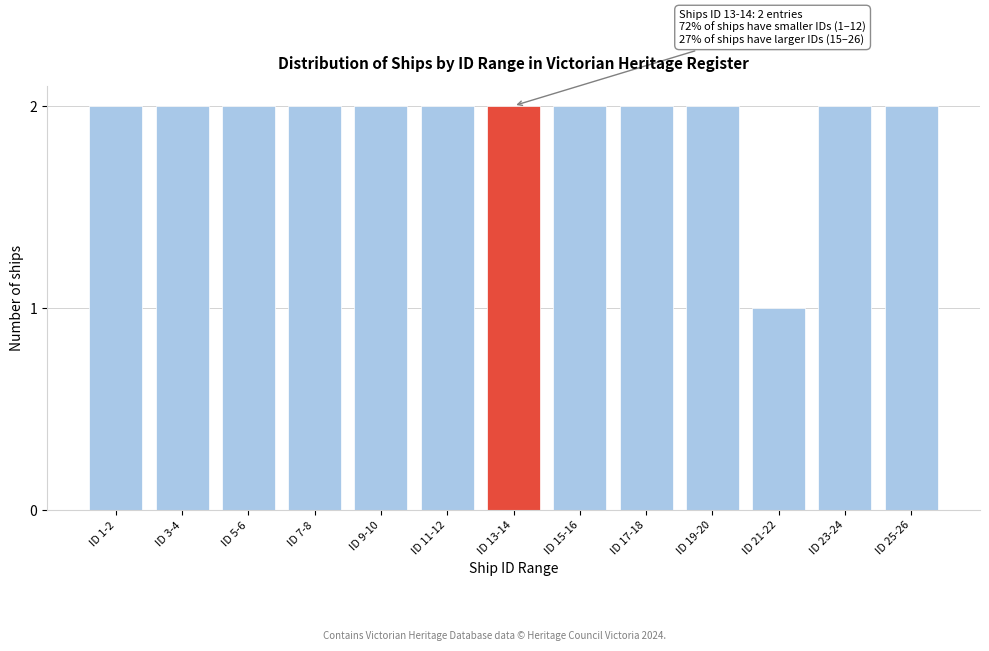

Reading left to right, what are all the values shown in this chart?

2	2	2	2	2	2	2	2	2	2	1	2	2